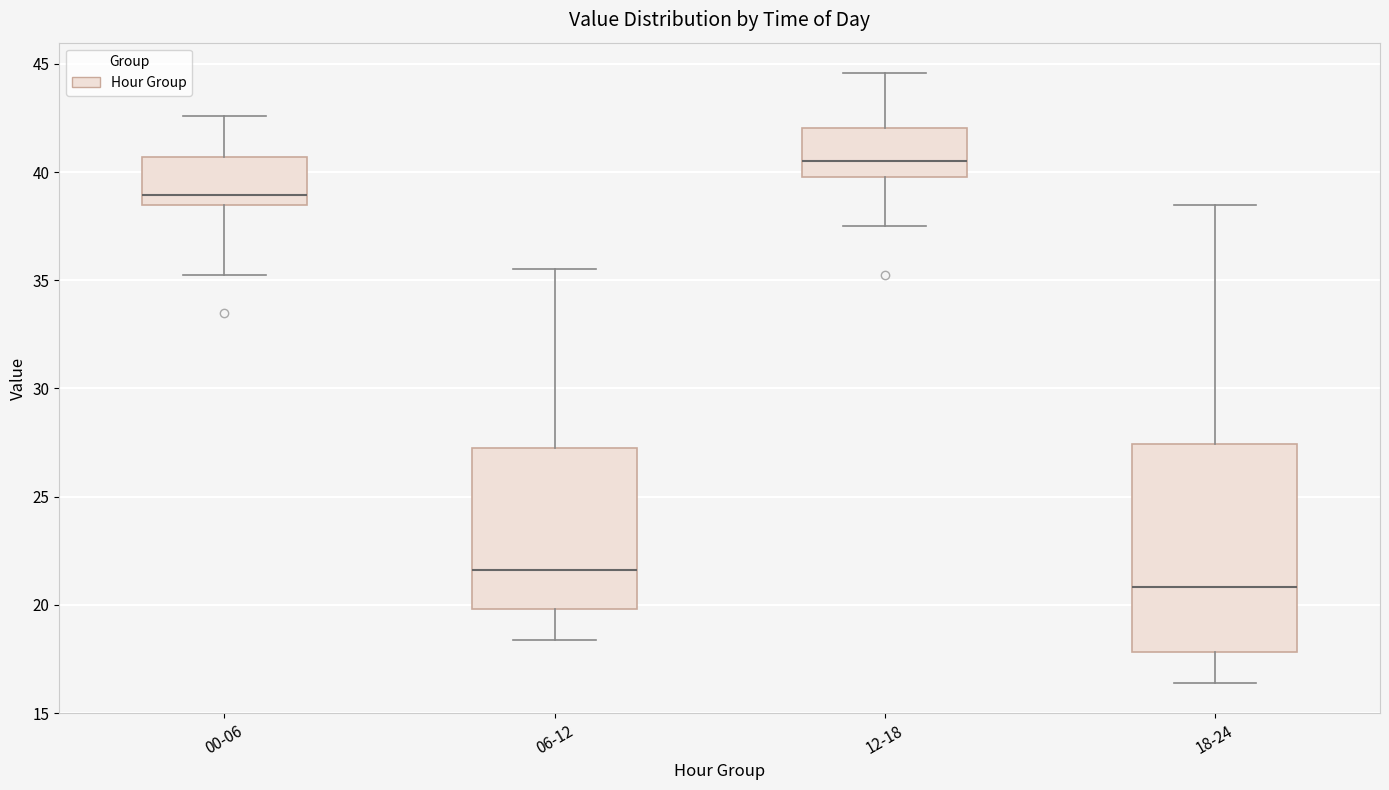

Which box has the lowest median line?

18-24